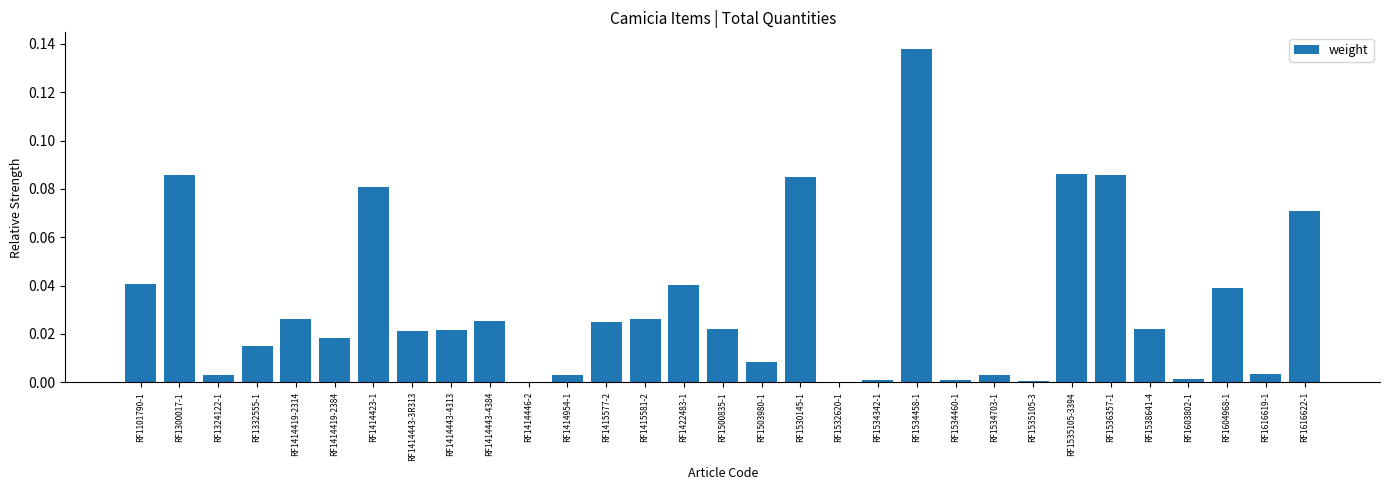

Between RF1414954-1 and RF1414443-4384, which is larger?

RF1414443-4384